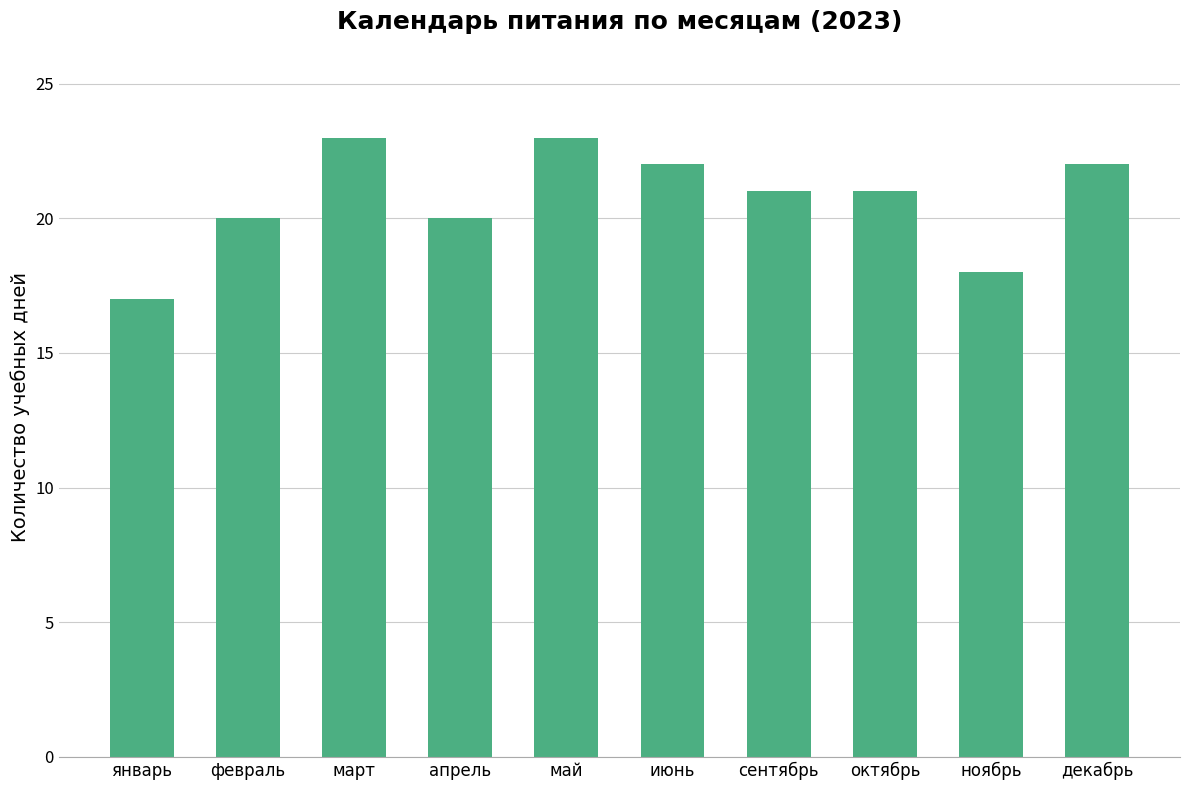

What is the difference between the values at ноябрь and октябрь?

3